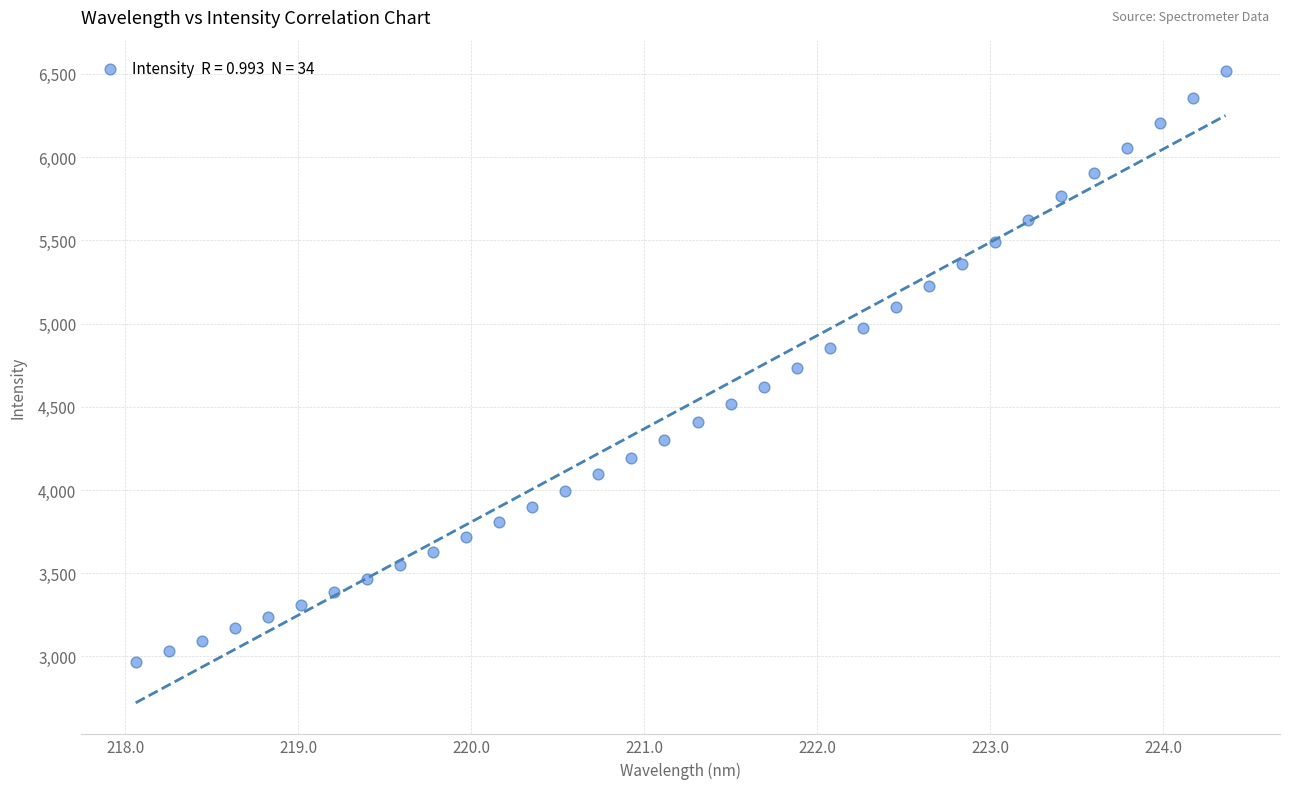

What is the range of X values (max minus min)?

6.3